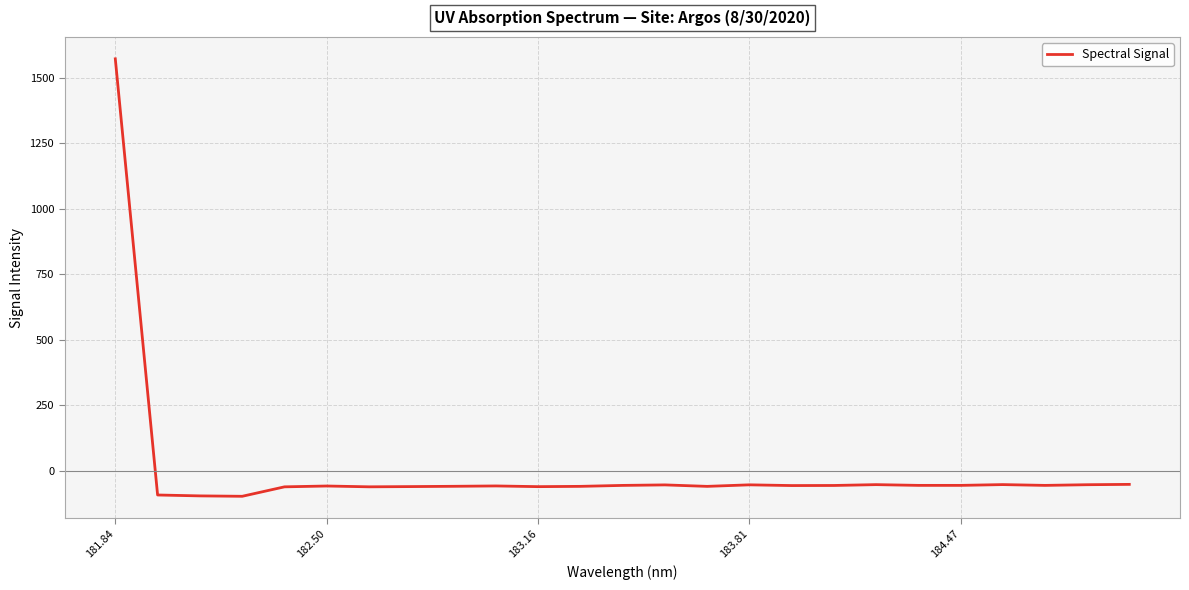

What is the difference between the maximum and second lowest values?

1667.4